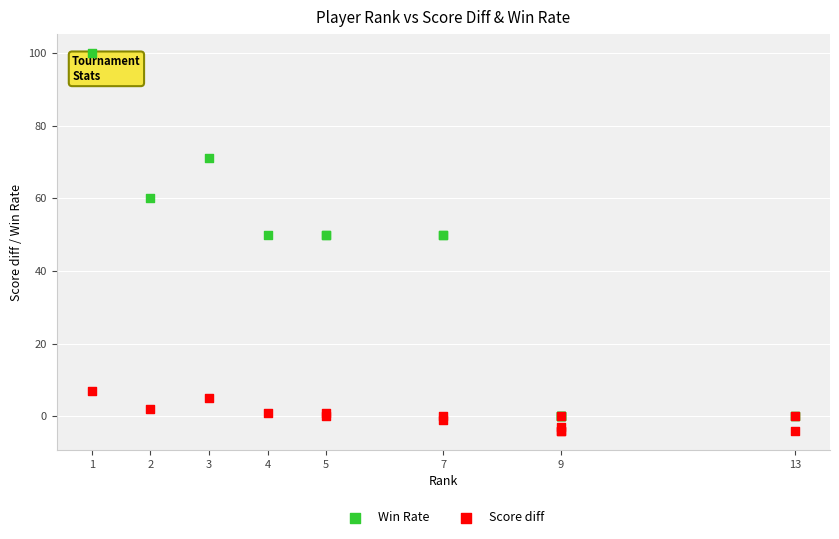

What are all the series names shown in the legend?

Win Rate, Score diff